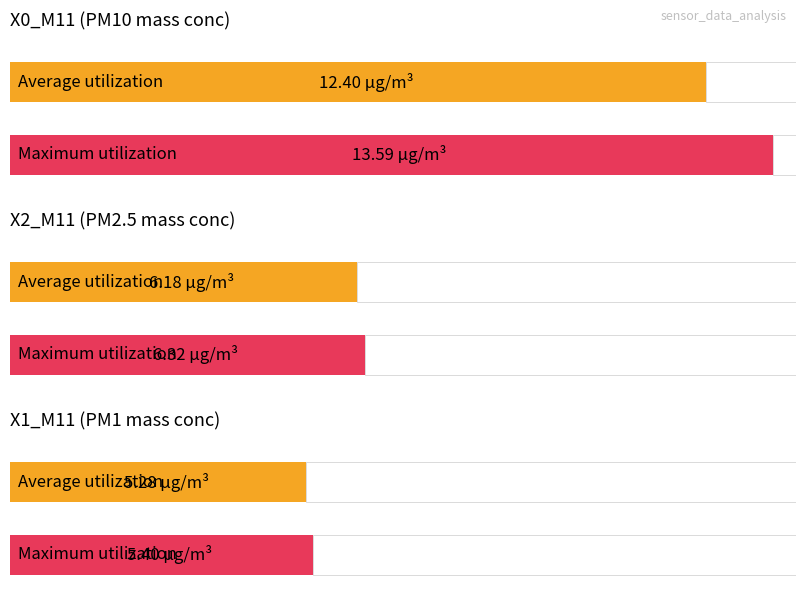

Which series has the widest spread of values?

X0_M11 (PM mass conc)